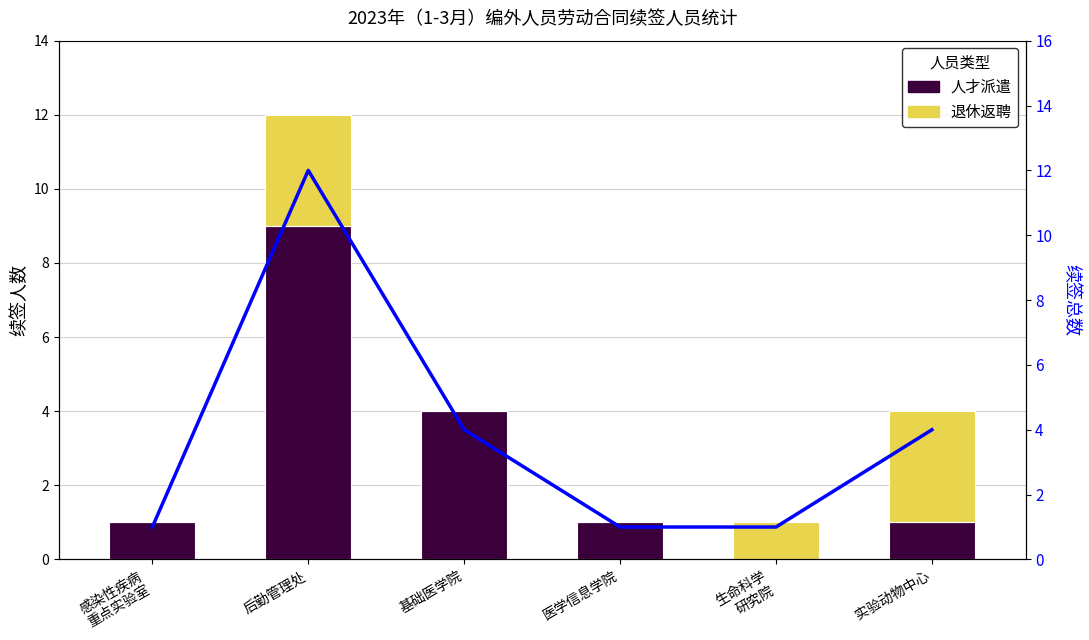

Which series has the largest total across all categories?

续签总数